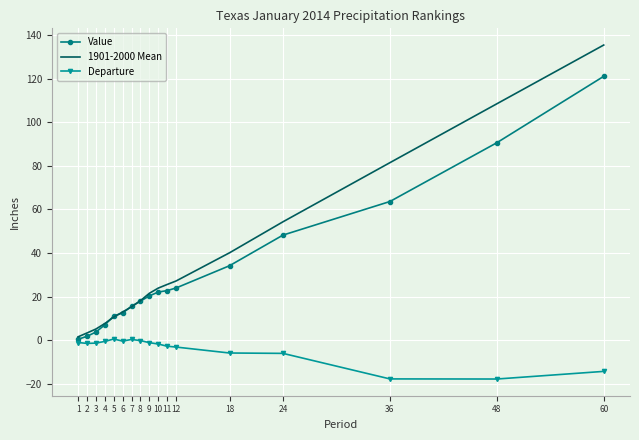

Which series has the widest spread of values?

1901-2000 Mean